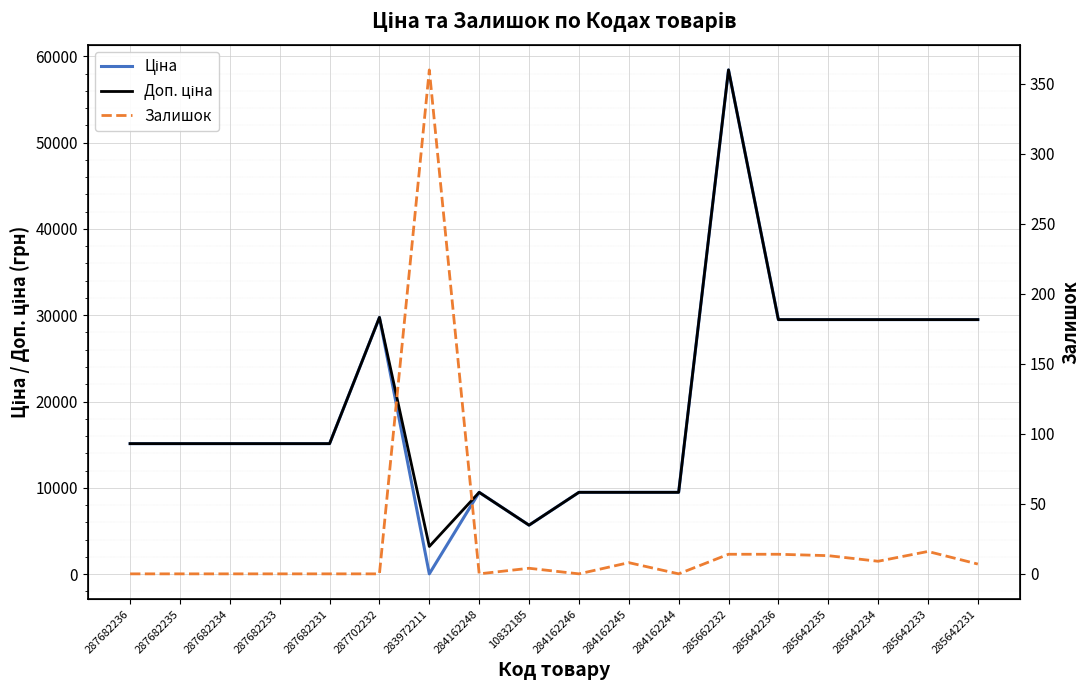

Where is the first local minimum for Залишок?

284162248